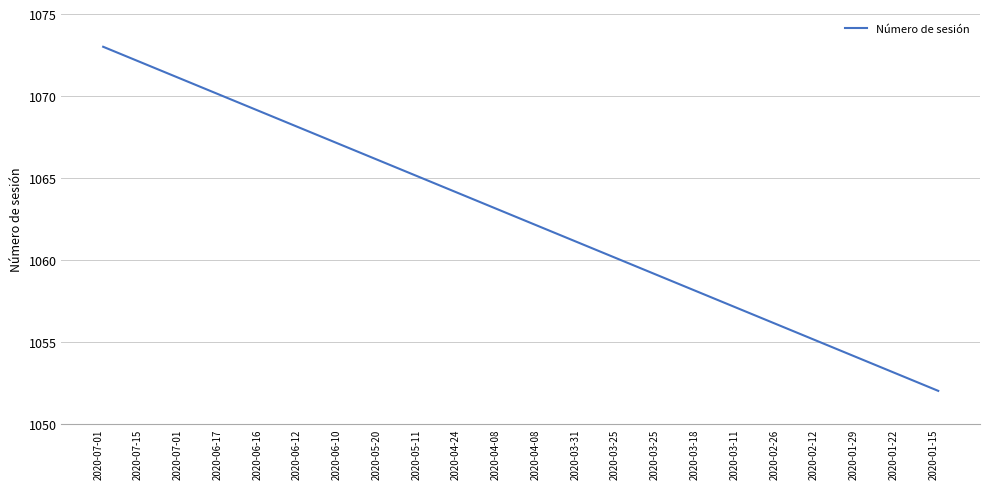

How many lines are shown in the chart?

1